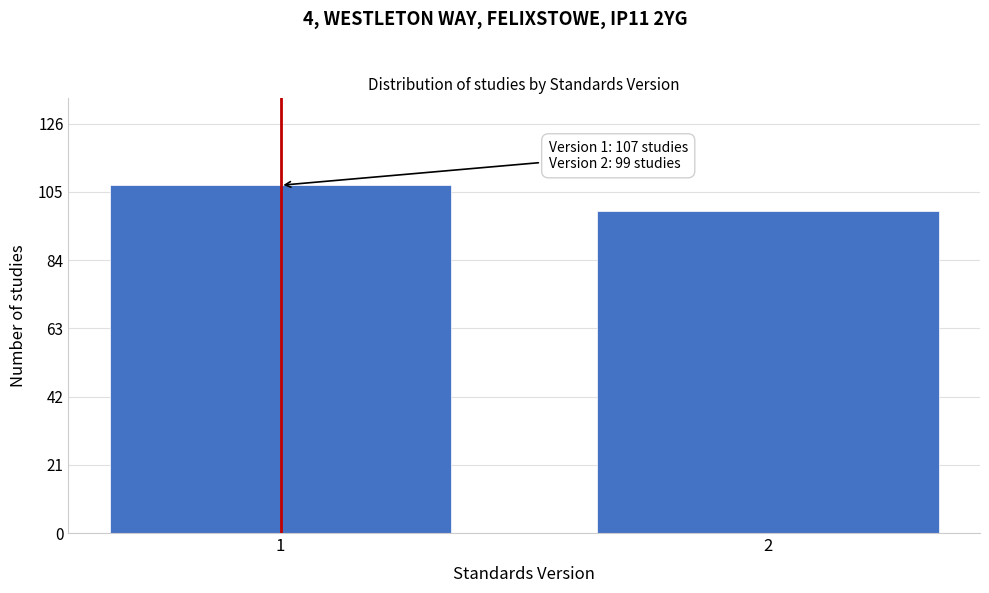

Reading left to right, transcribe all the data shown in this chart.

1=107	2=99